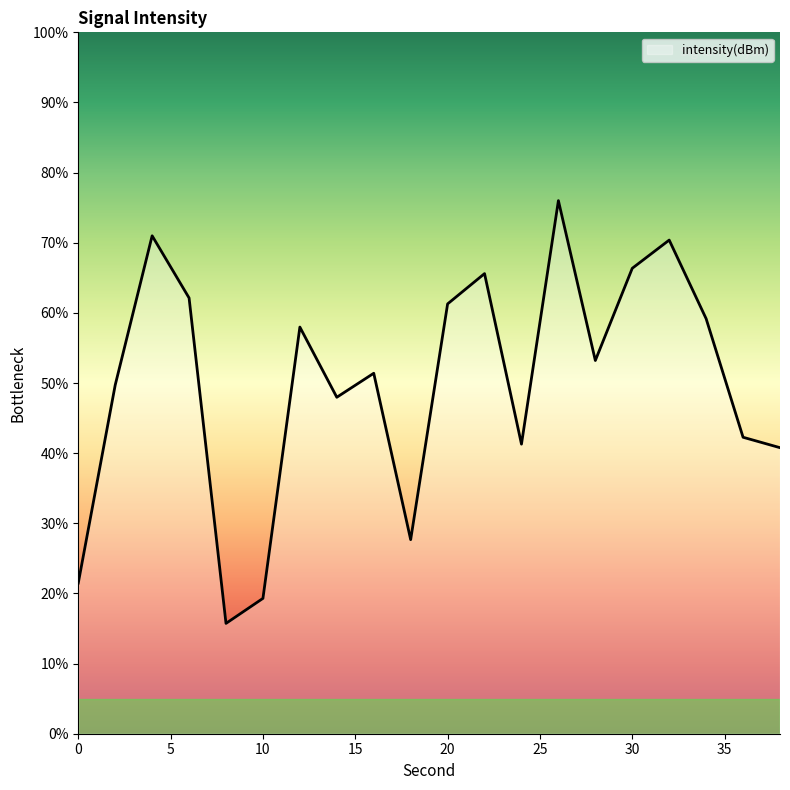

What is the minimum value shown in the chart?

15.7